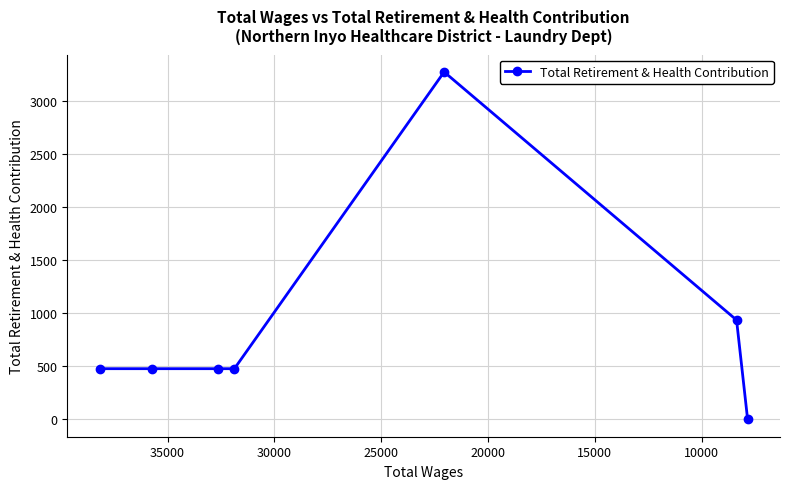

Which has a higher value, 25000 or 30000?

25000